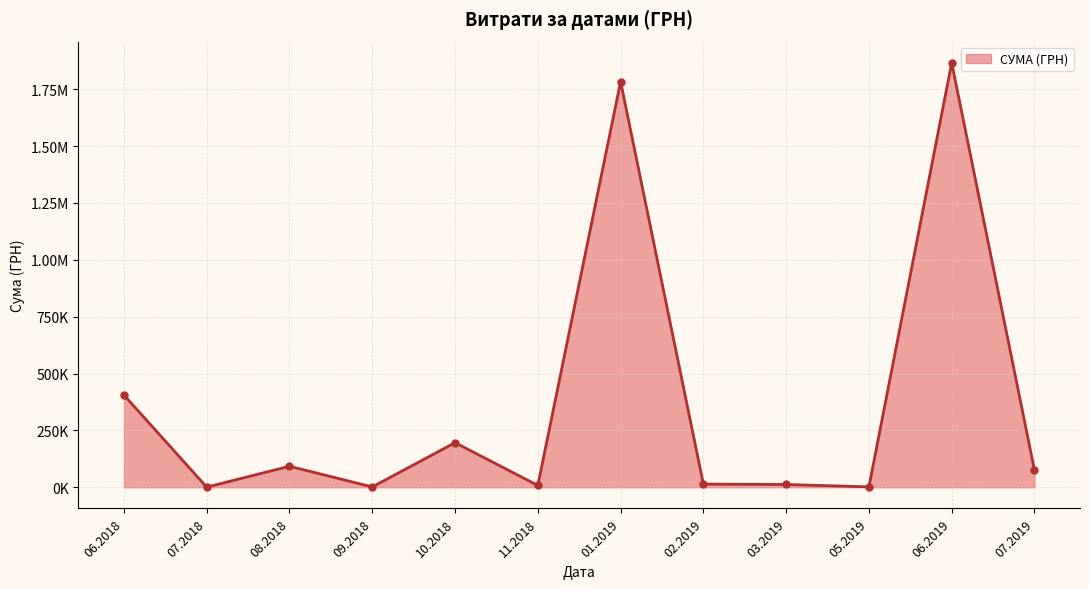

Does the chart have visible grid lines?

Yes